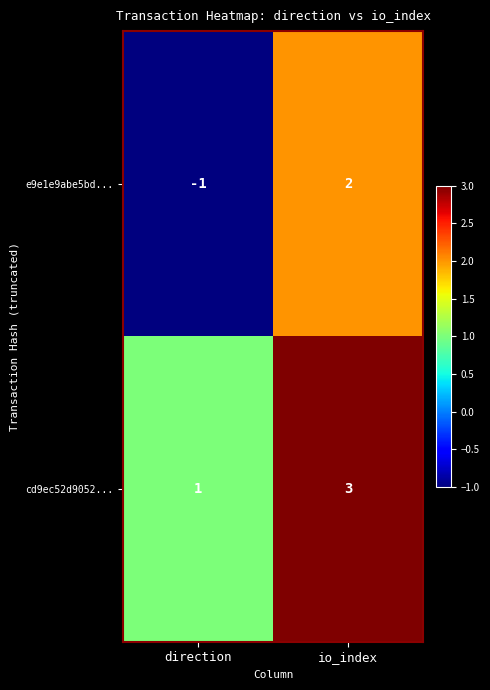

What is the difference between the highest and lowest values at direction?

2